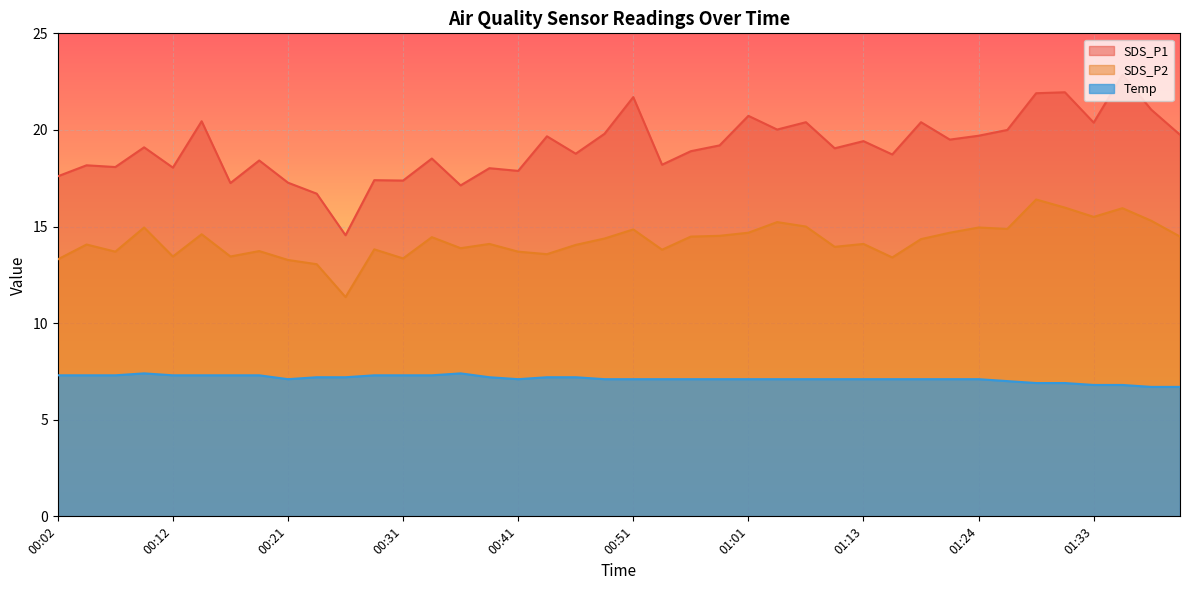

What position from the left is 01:16?

30